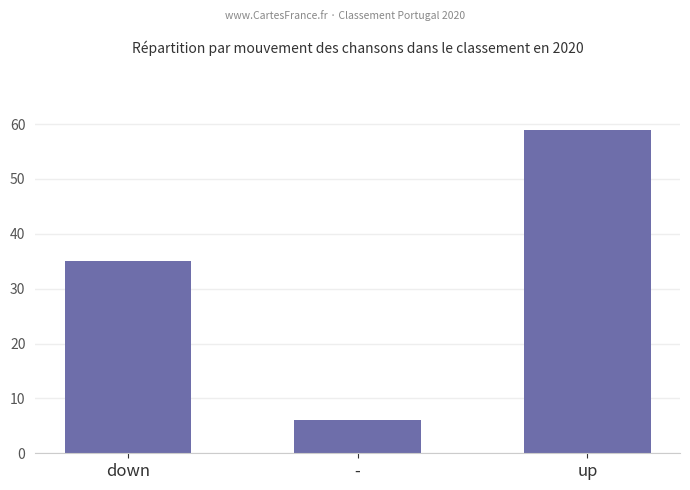

What is the change in value from - to up?

+53